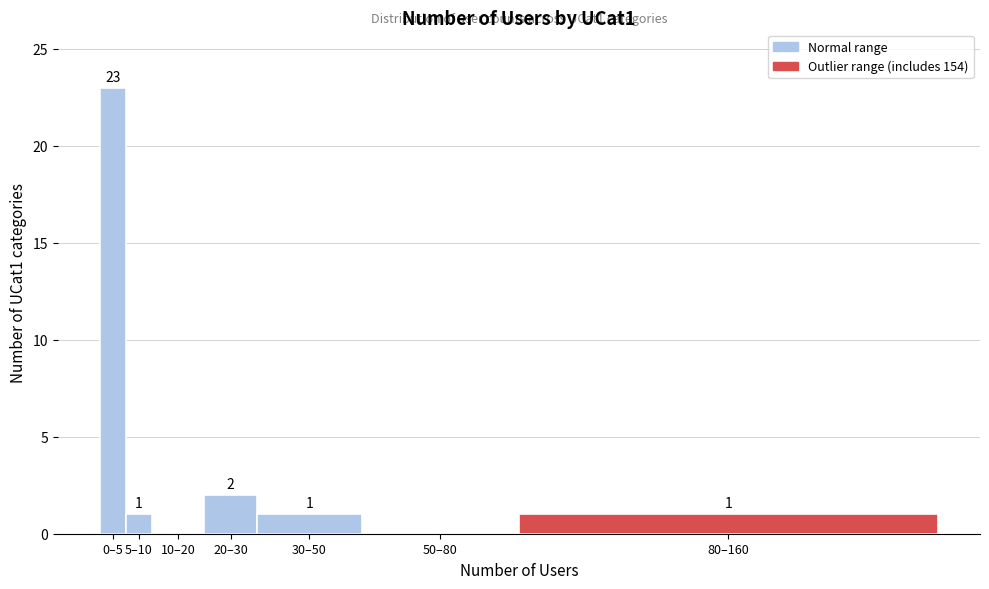

Reading left to right, extract all data points from this chart.

0–5=23	5–10=1	10–20=0	20–30=2	30–50=1	50–80=0	80–160=1